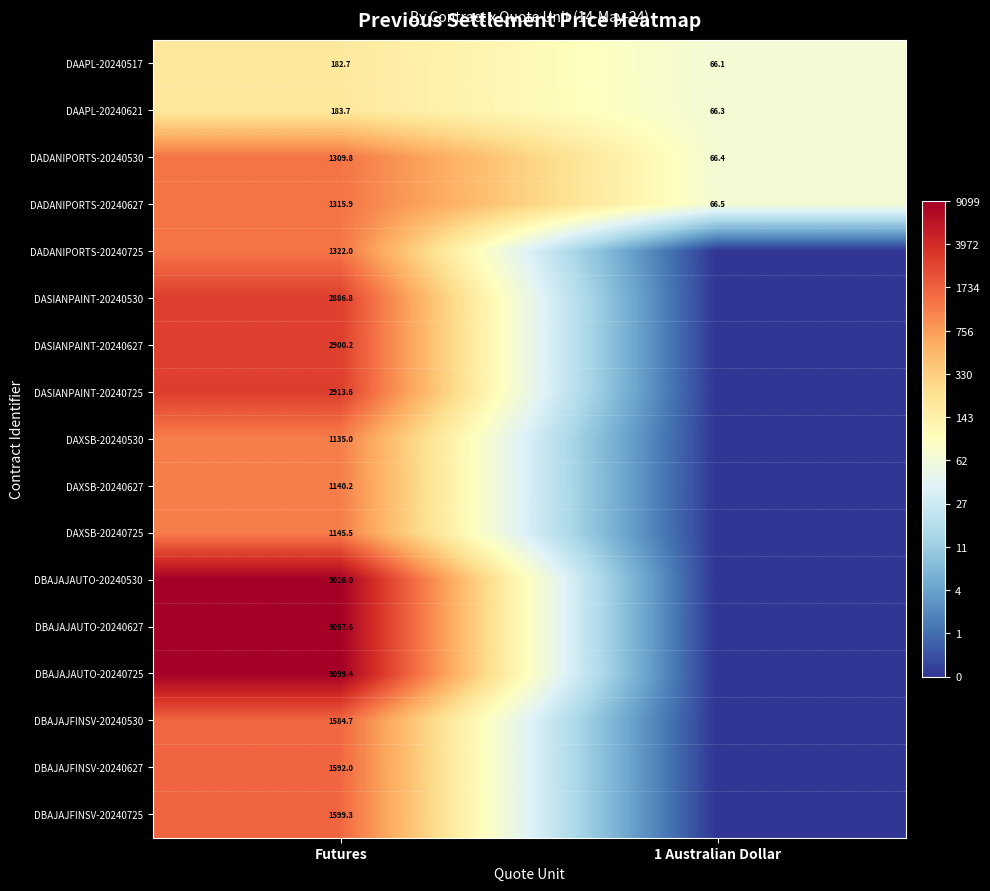

At which label is DADANIPORTS-20240627 closest to 691?

1 Australian Dollar